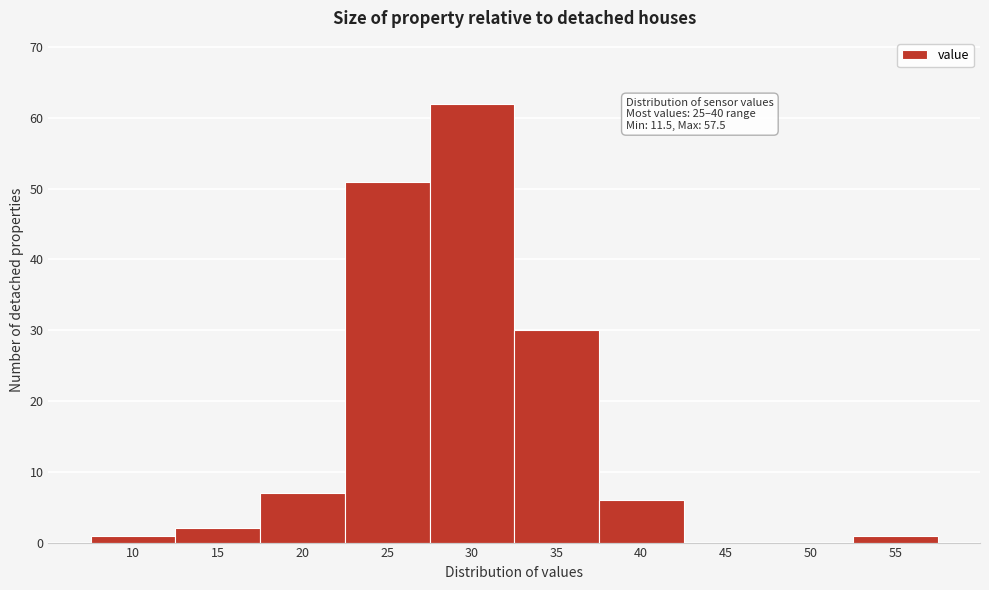

Reading left to right, transcribe all the data shown in this chart.

10=1	15=2	20=7	25=51	30=62	35=30	40=6	45=0	50=0	55=1